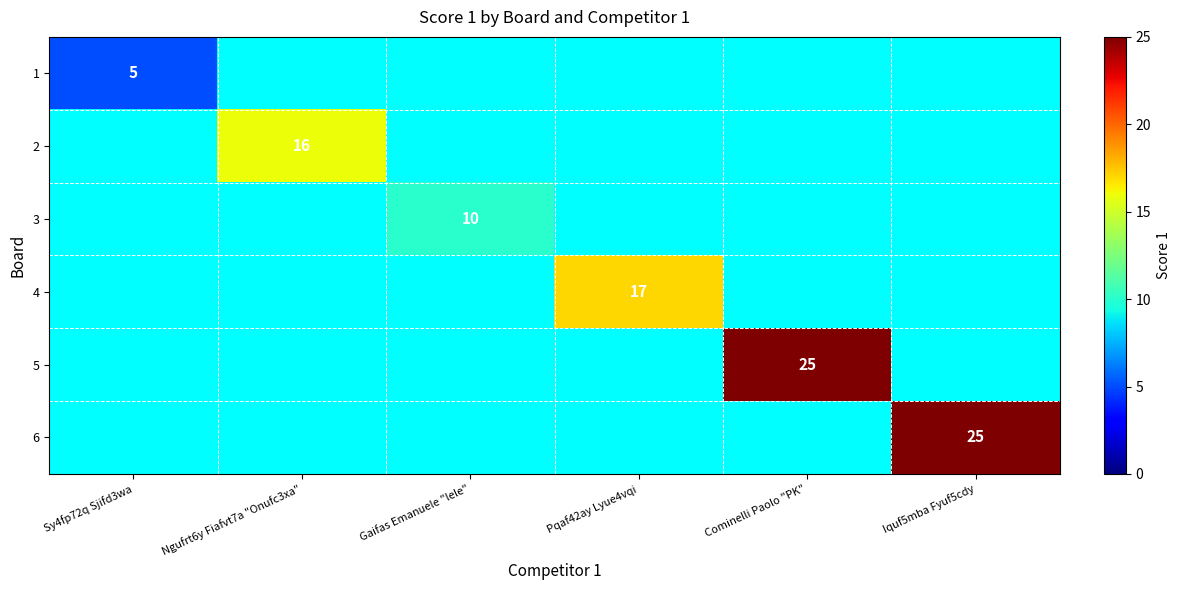

Which label corresponds to the smallest value in the chart?

Sy4fp72q Sjifd3wa